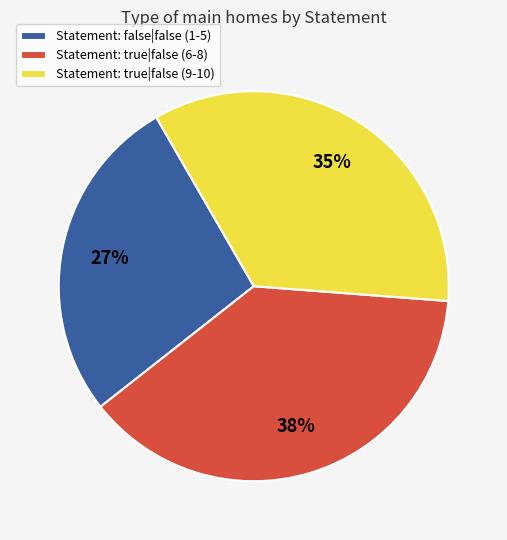

Approximately how many times larger is the value at Statement: true|false (6-8) compared to Statement: true|false (9-10)?

1.1